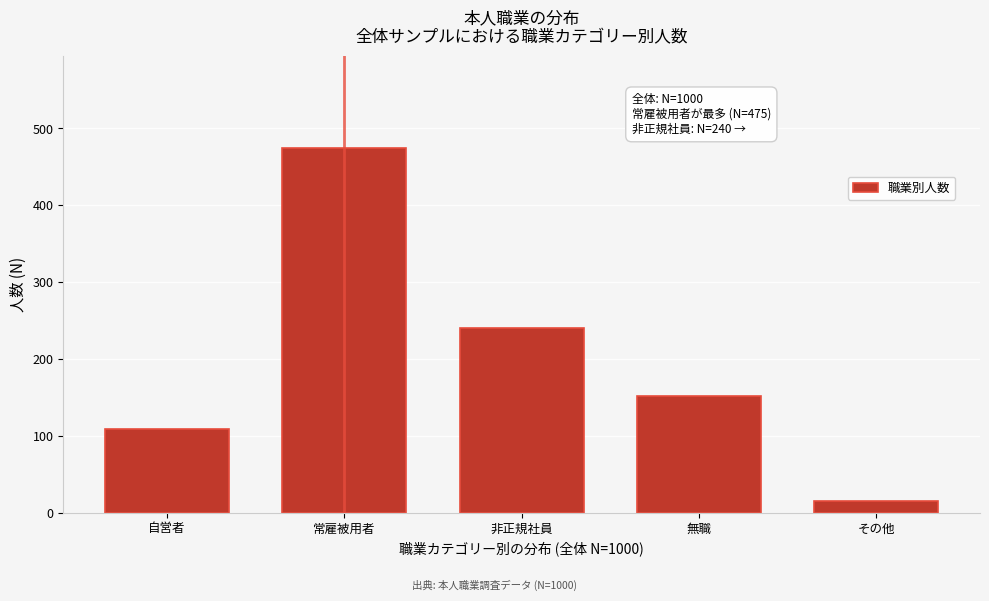

Reading left to right, transcribe all the data shown in this chart.

自営者=109	常雇被用者=475	非正規社員=240	無職=152	その他=15